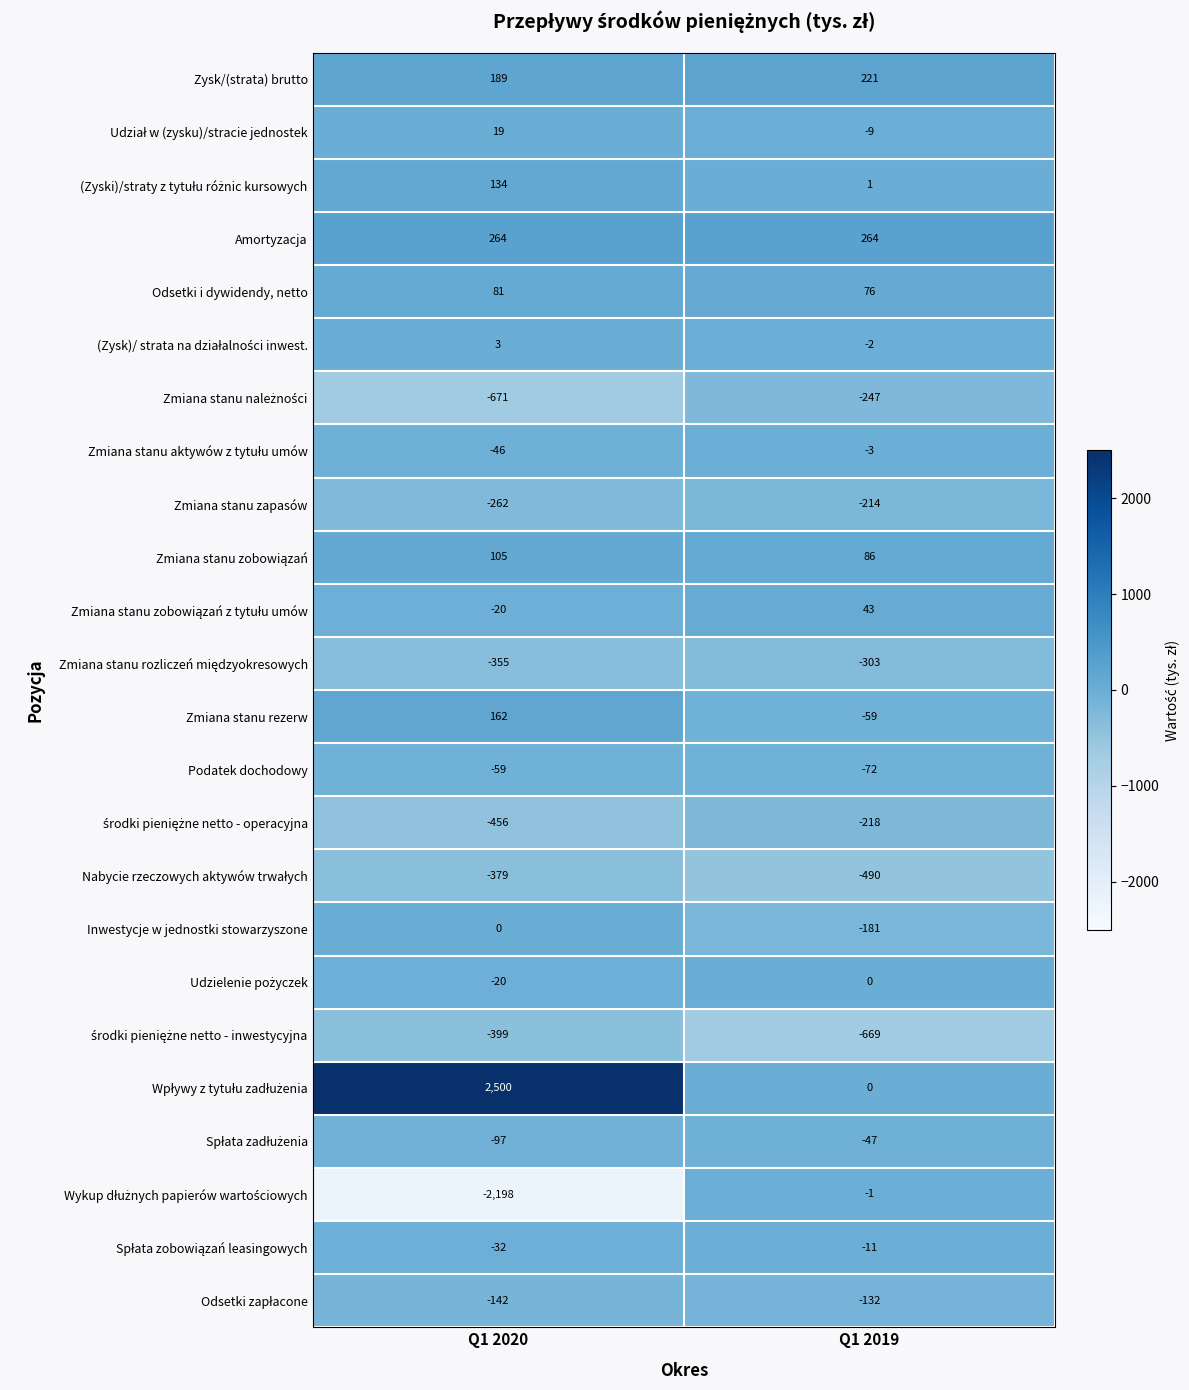

What is the greatest value displayed?

2500